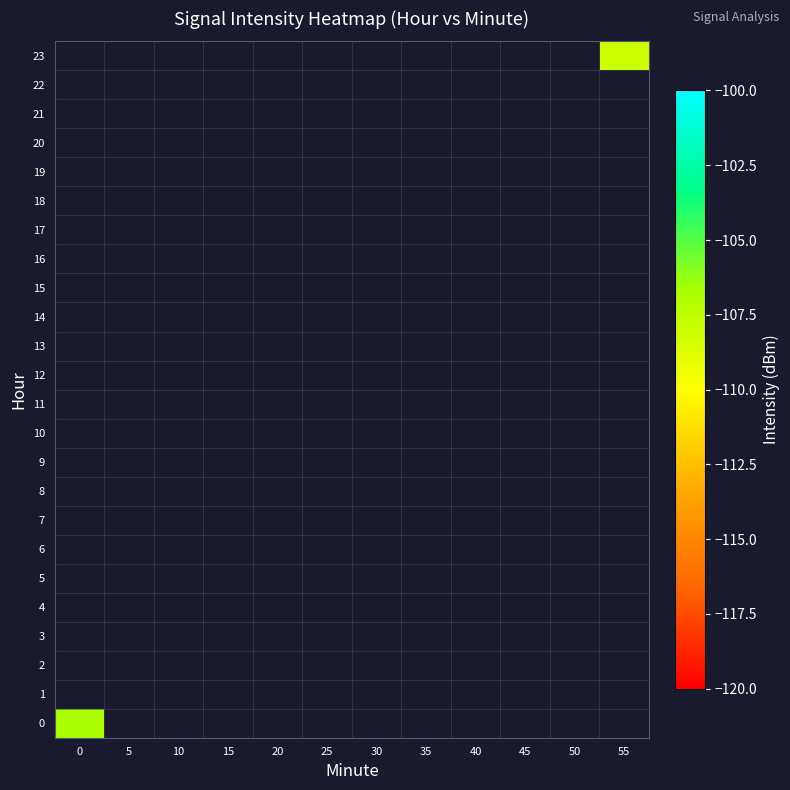

List the series in order of their peak value, highest first.

0, 1, 2, 3, 4, 5, 6, 7, 8, 9, 10, 11, 12, 13, 14, 15, 16, 17, 18, 19, 20, 21, 22, 23